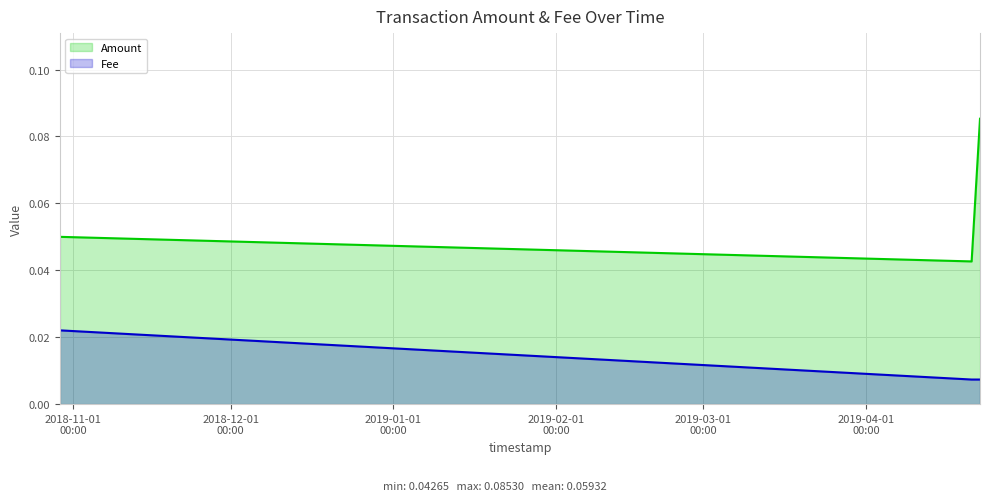

True or false: Amount has a value of 0.1 at 2018-10-29 12:00:52.

False